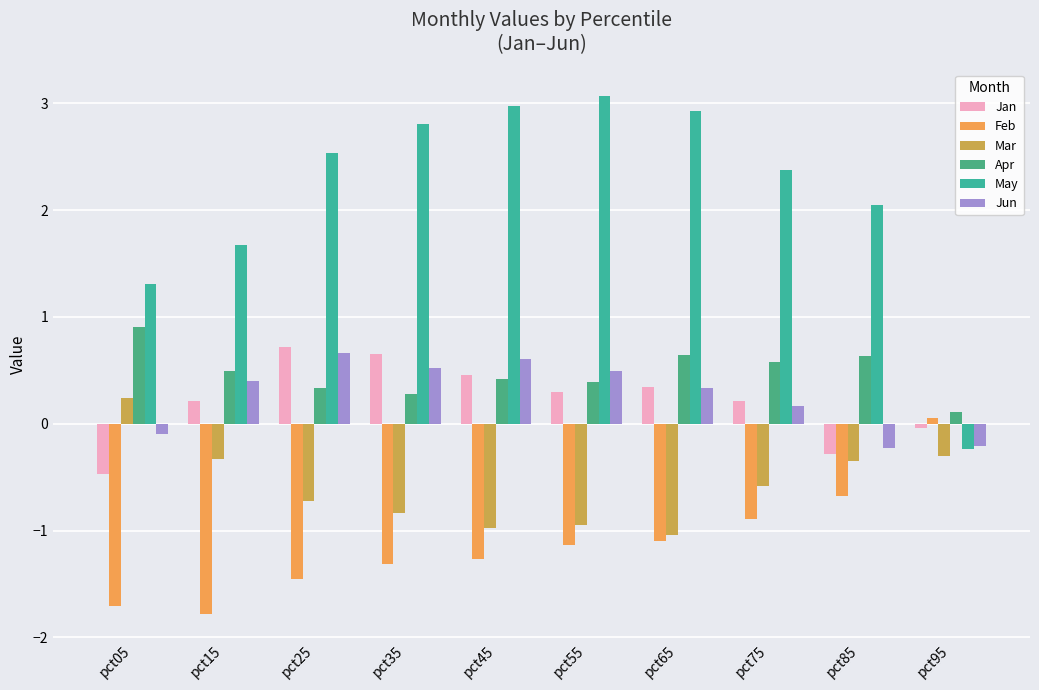

True or false: Jan has a value of 0.3 at pct55.

True